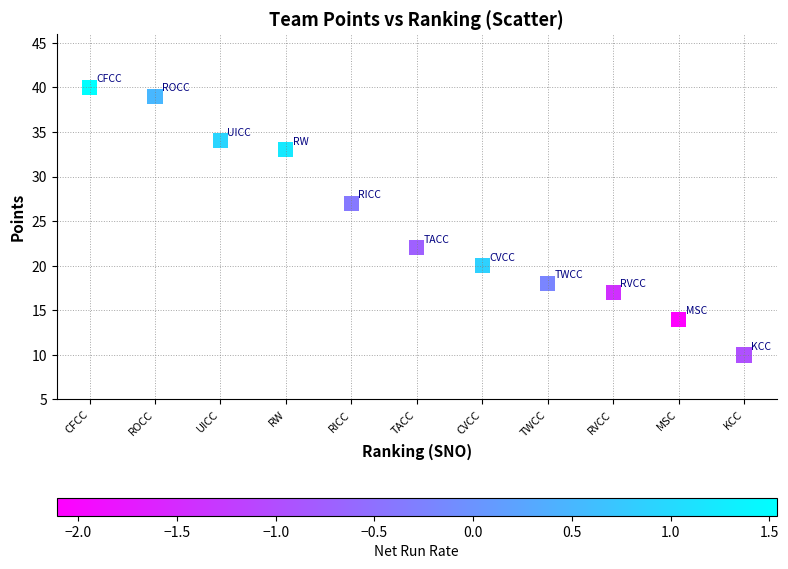

What is the average Y value?

25